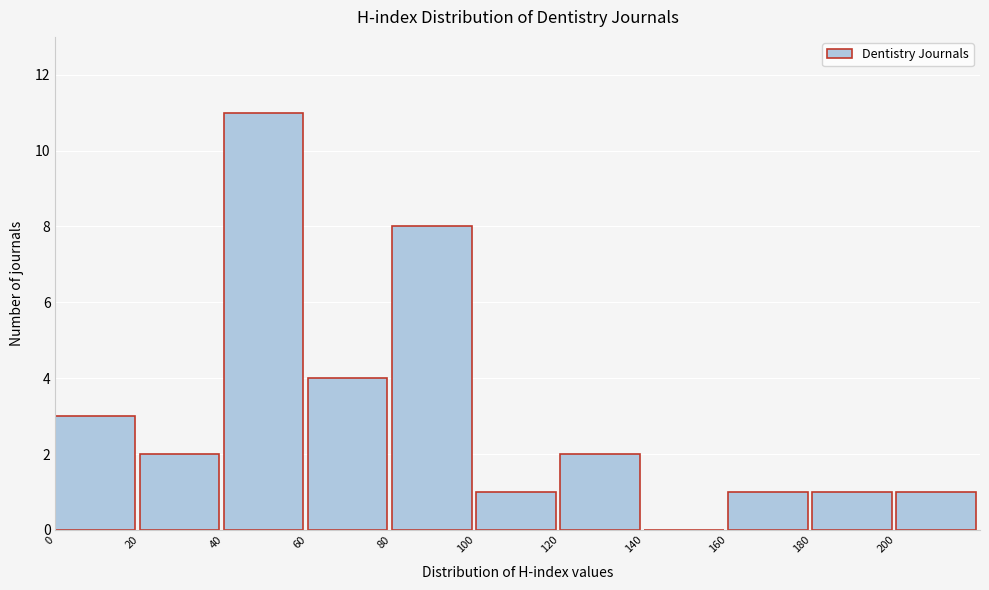

What is the height of the bar covering 60 to 80 on the x-axis? The values are not printed on the chart, so give them approximately, as read against the axis.

4